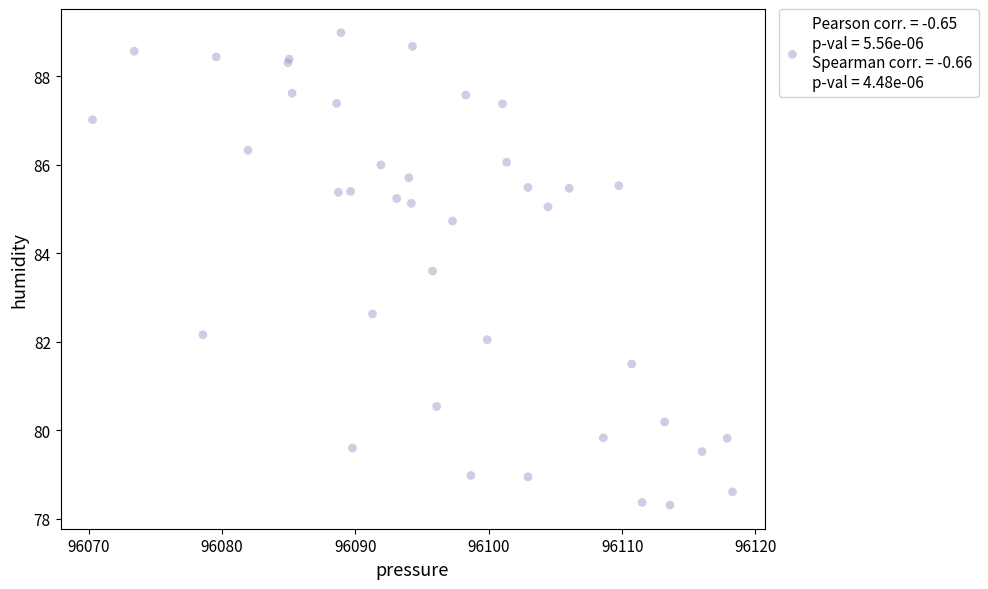

What Y value in the scatter plot is closest to 83?

82.6